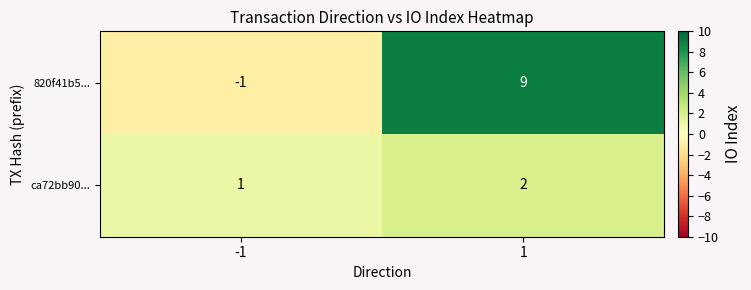

What is the approximate value of 820f41b5... at 1?

9